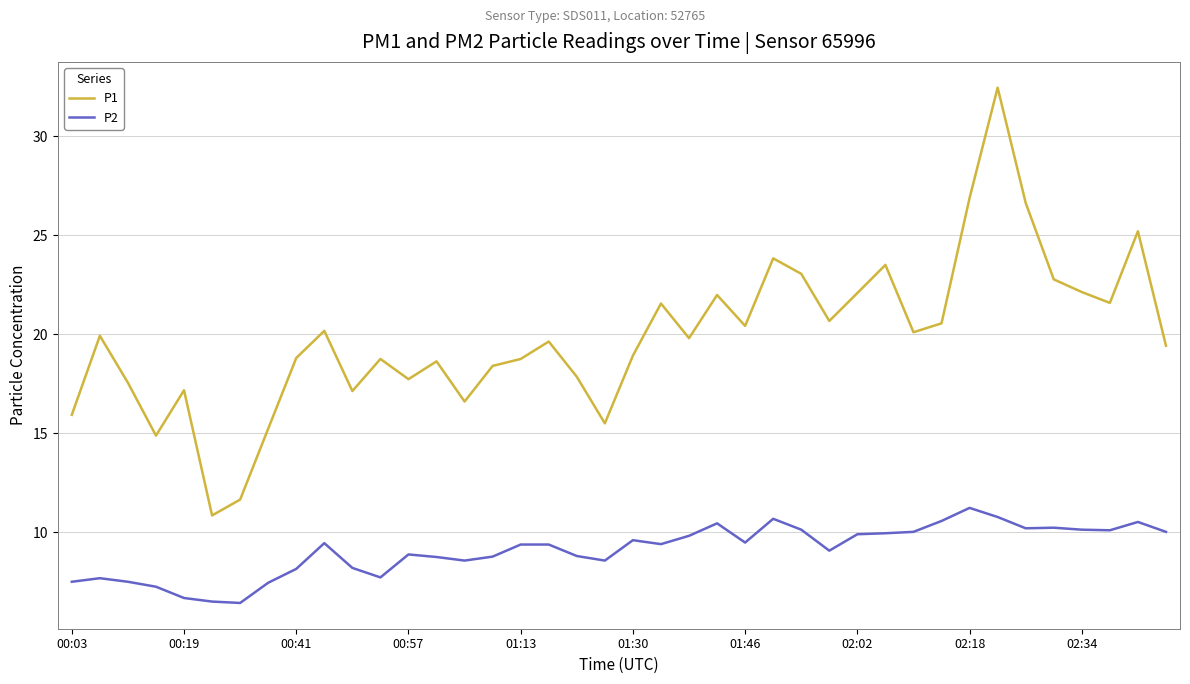

Which series has the widest spread of values?

P1